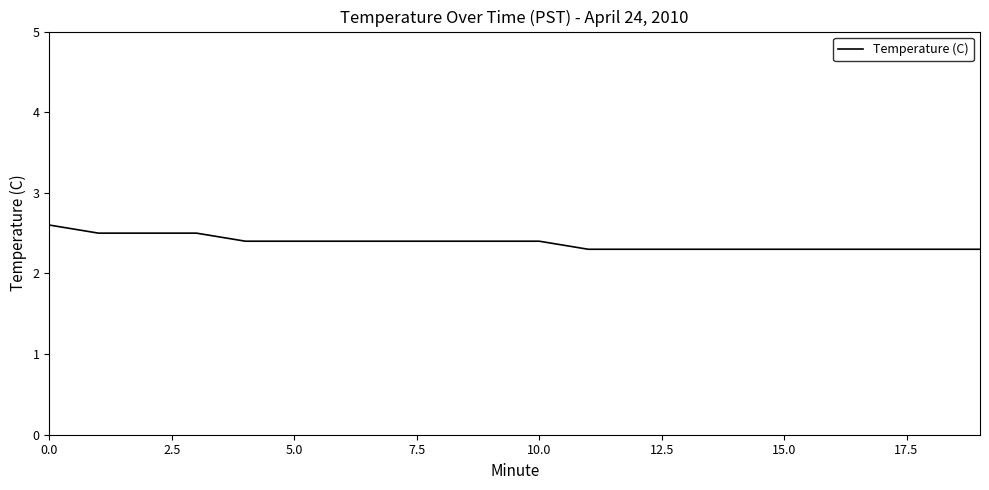

What is the difference between the maximum and minimum values?

0.3